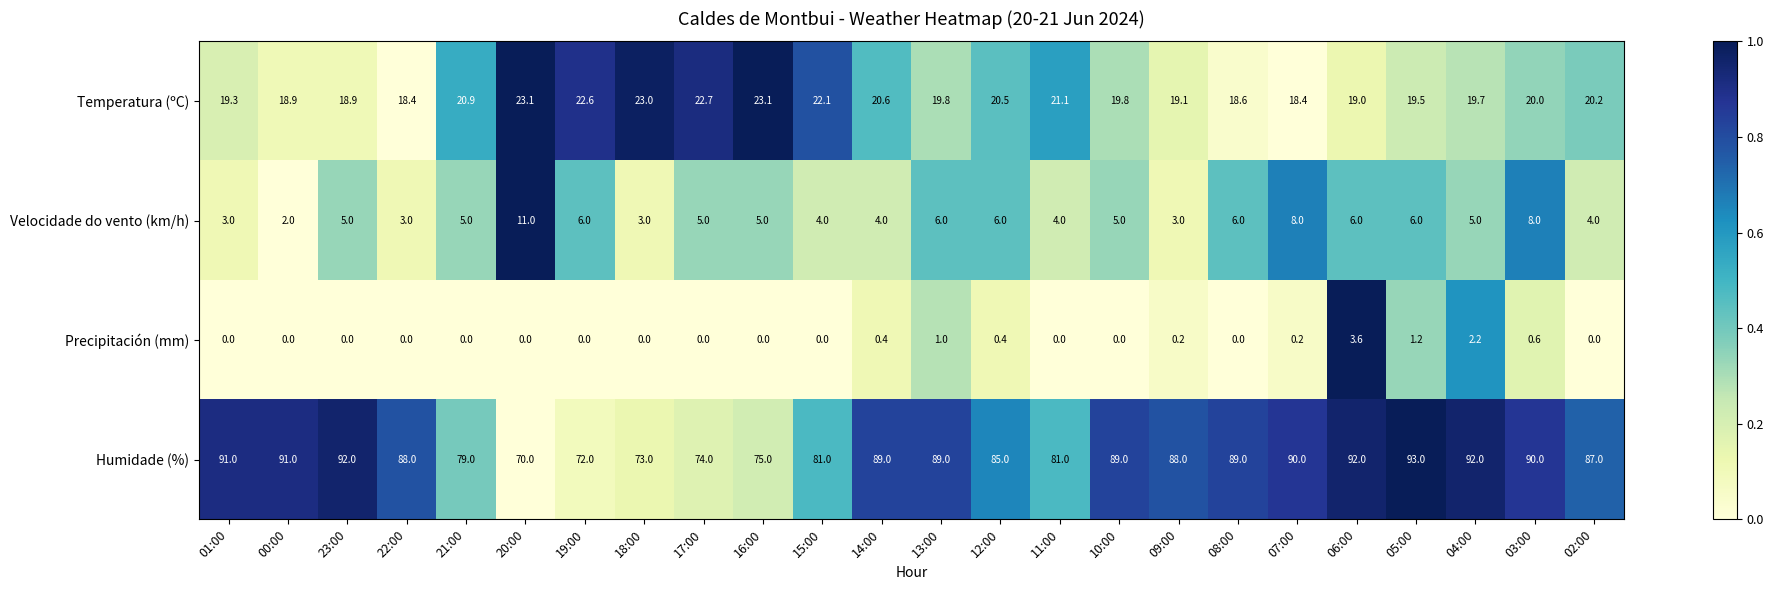

What is the maximum value shown in the chart?

93.0